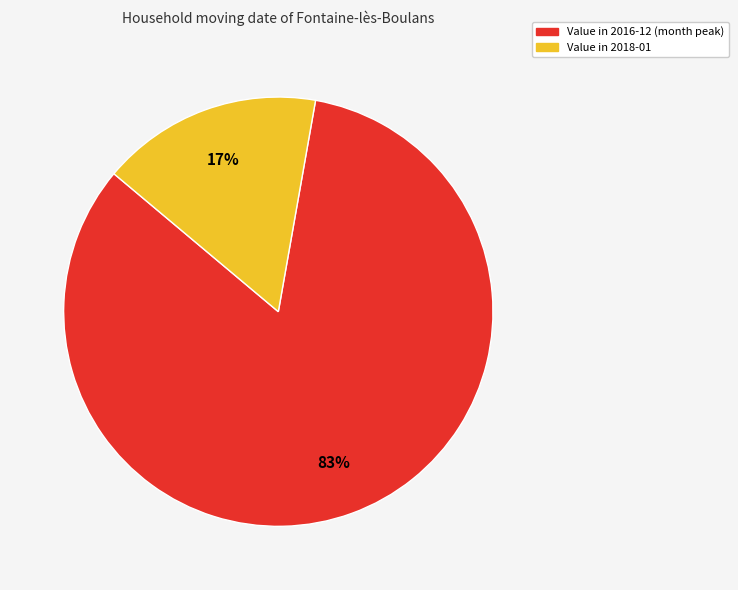

To the nearest percent, what is the average slice percentage?

50%